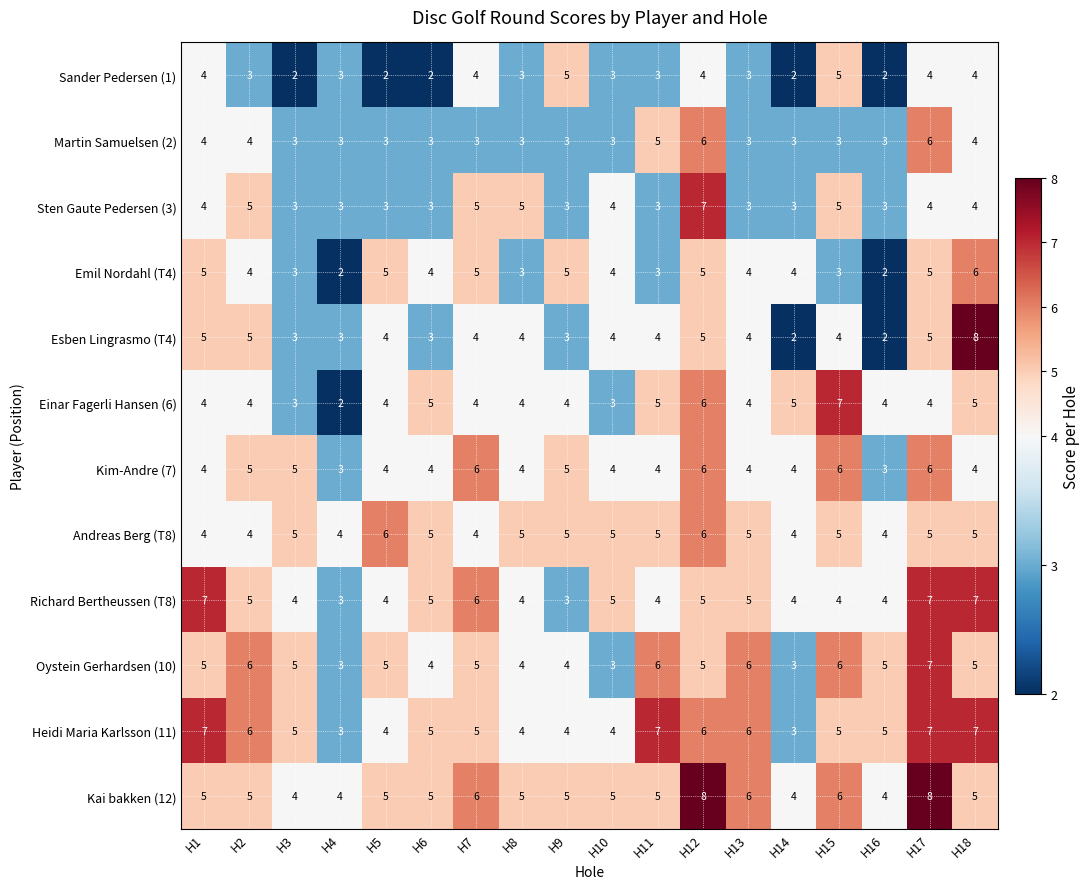

What value does the Heidi Maria Karlsson (11) series have at H10?

4